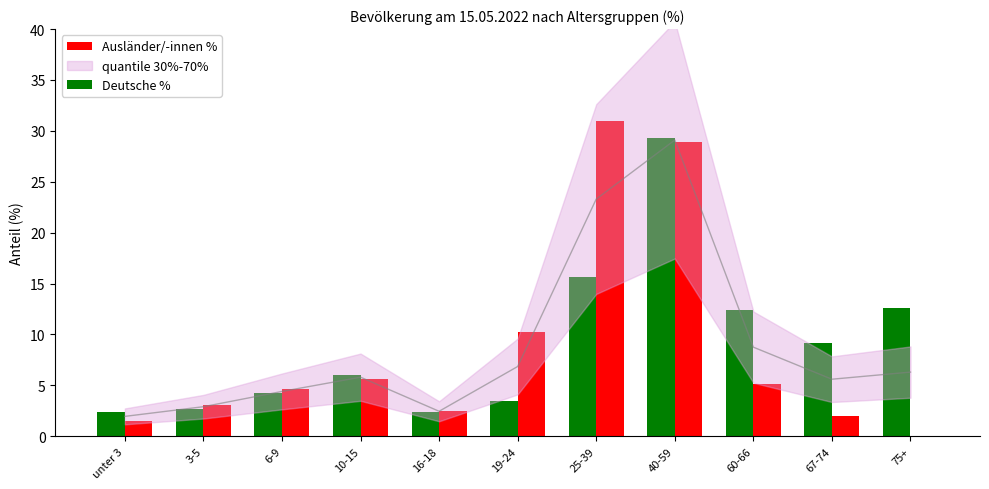

Reading left to right, extract all data points from this chart.

Deutsche %: 2.4	2.7	4.2	6.0	2.4	3.5	15.6	29.3	12.4	9.2	12.6
Ausländer/-innen %: 1.5	3.1	4.6	5.6	2.5	10.2	31.0	28.9	5.1	2.0	0.0